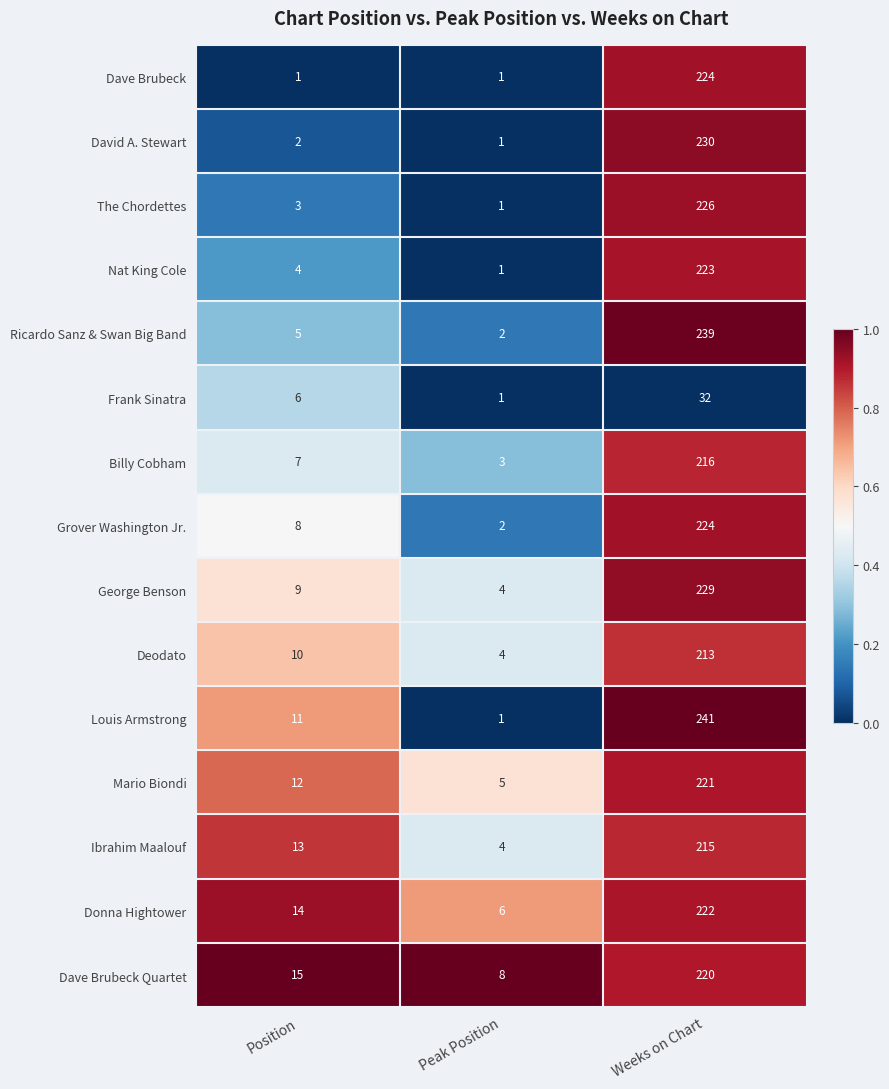

Which series has the largest range (max minus min)?

Louis Armstrong